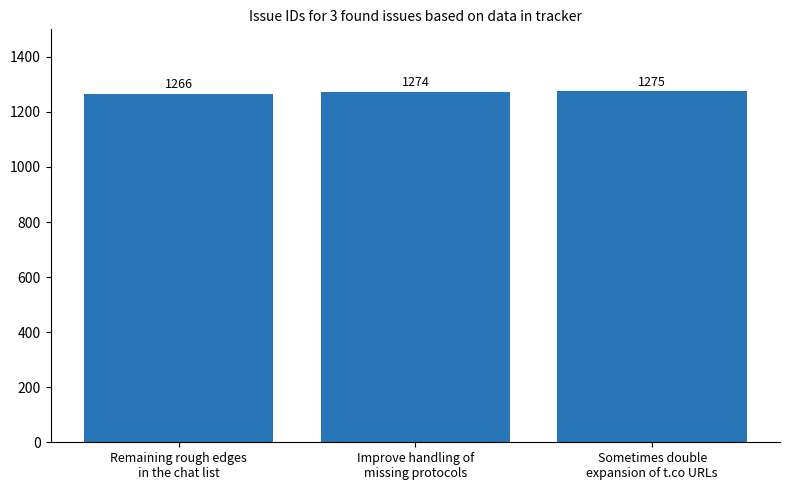

What is the sum of the values at Improve handling of
missing protocols and Sometimes double
expansion of t.co URLs?

2549